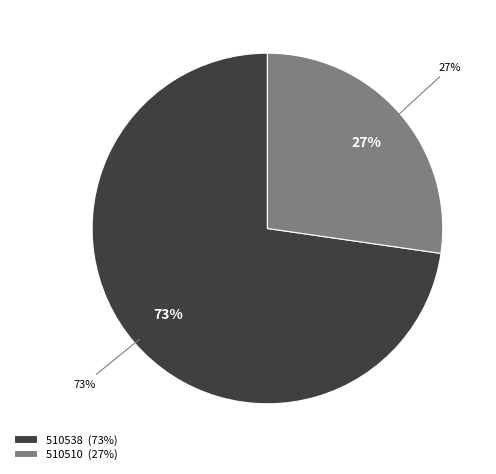

True or false: 510538 accounts for 87% of the total.

False